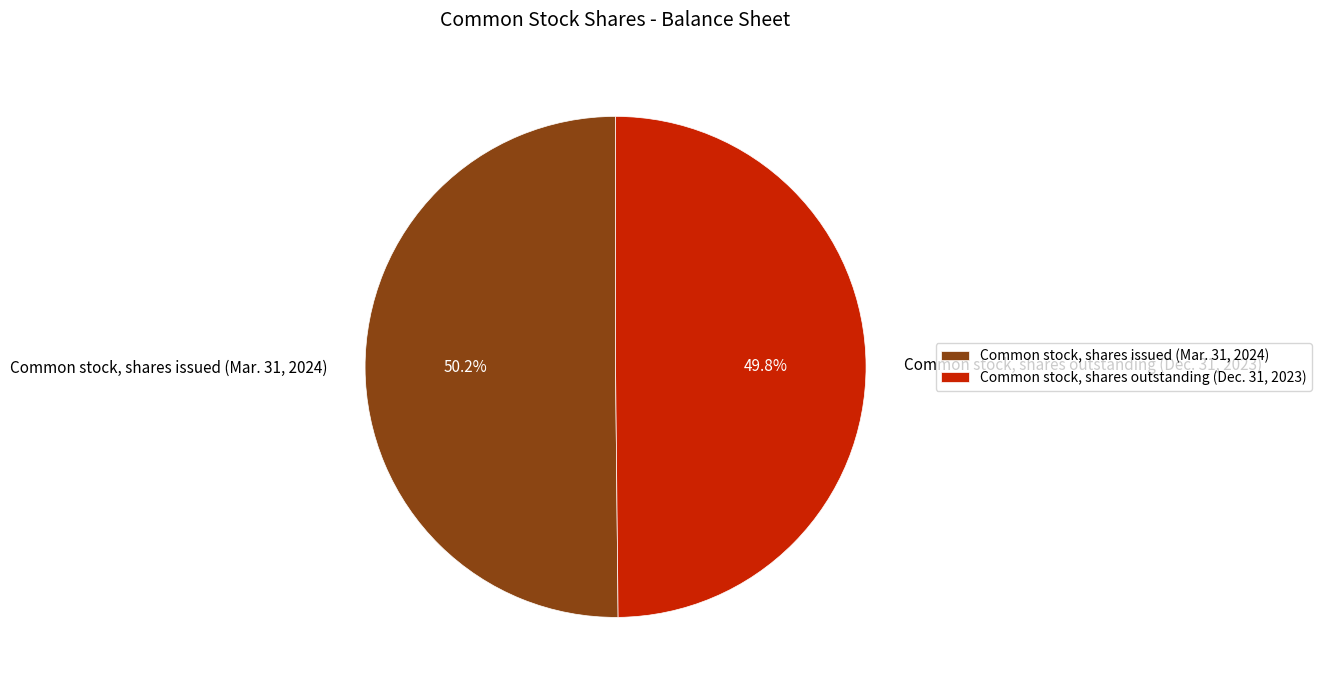

Is there any slice that represents more than half of the pie?

Yes